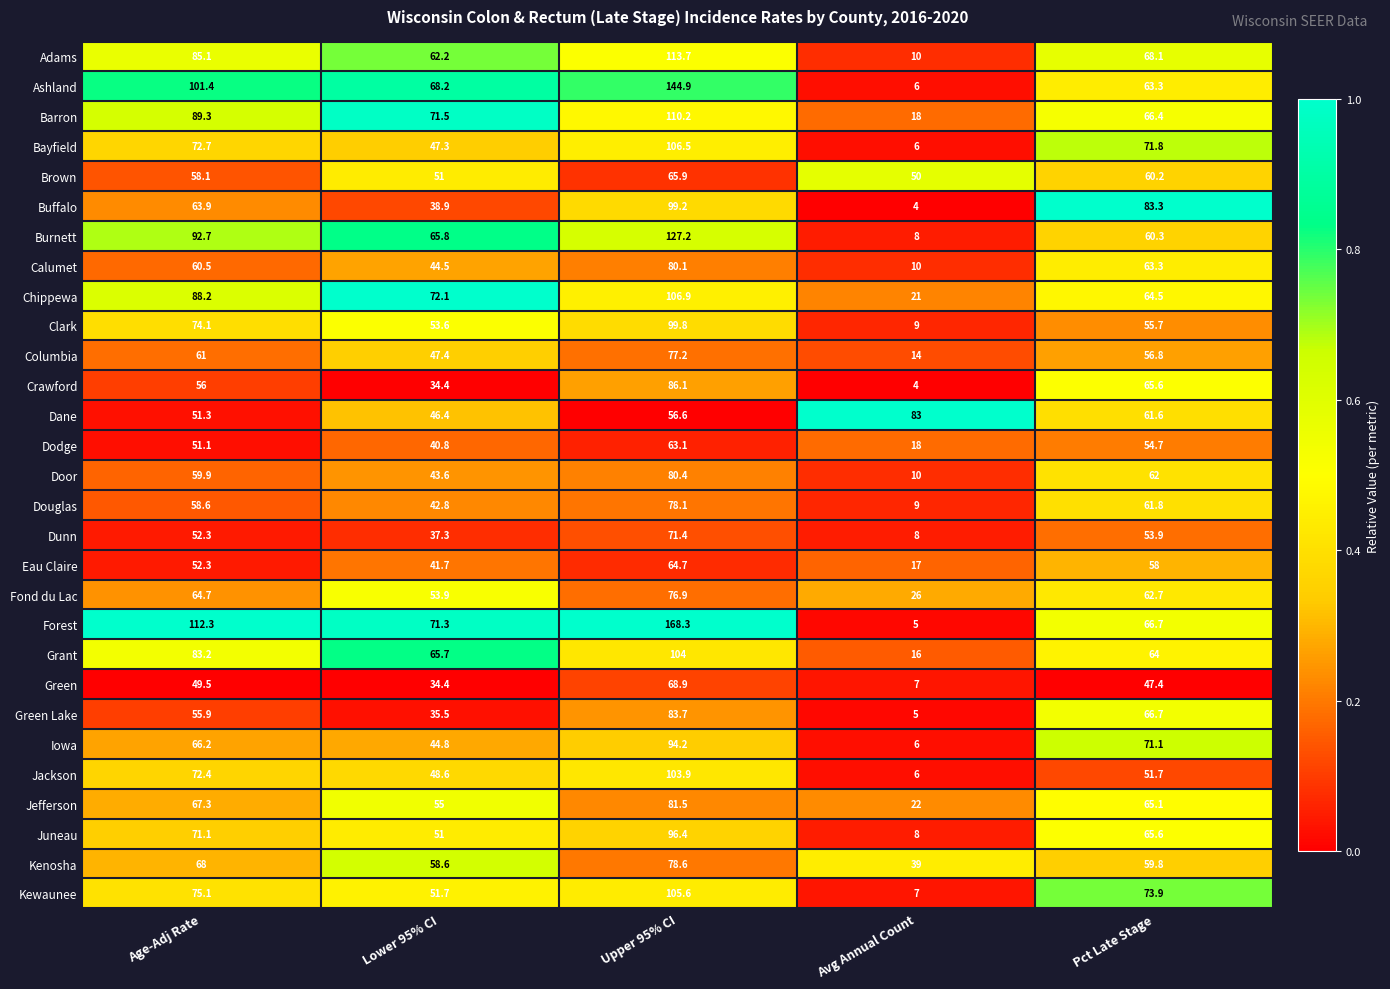

What is the sum of the Grant values at Upper 95% CI and Avg Annual Count?

120.0